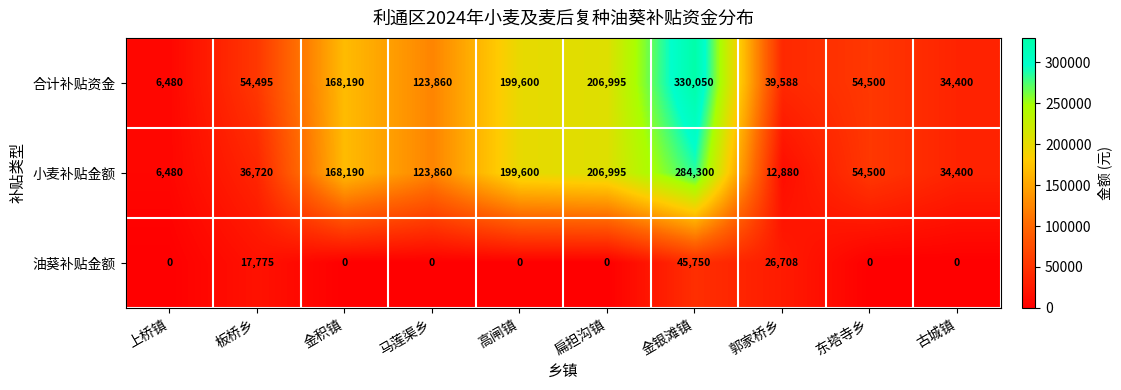

Reading left to right, extract all data points from this chart.

合计补贴资金: 6480	54495	168190	123860	199600	206995	330050	39588	54500	34400
小麦补贴金额: 6480	36720	168190	123860	199600	206995	284300	12880	54500	34400
油葵补贴金额: 0	17775	0	0	0	0	45750	26708	0	0